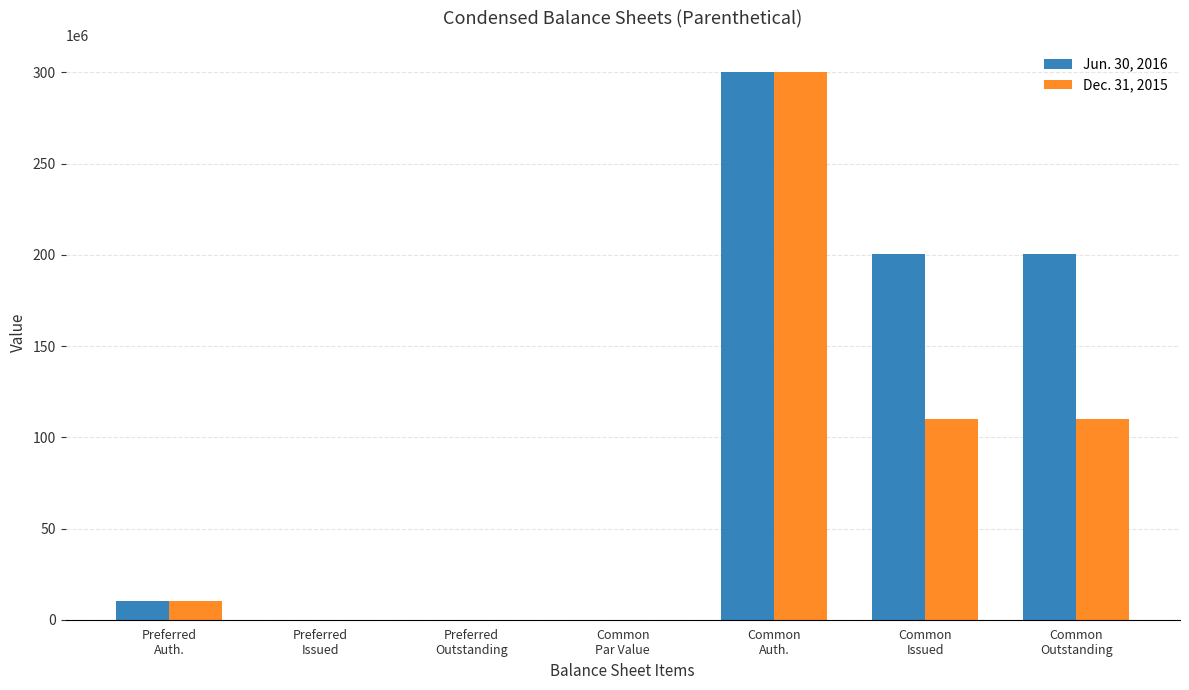

What is the sum of all Dec. 31, 2015 values?

530067202.0